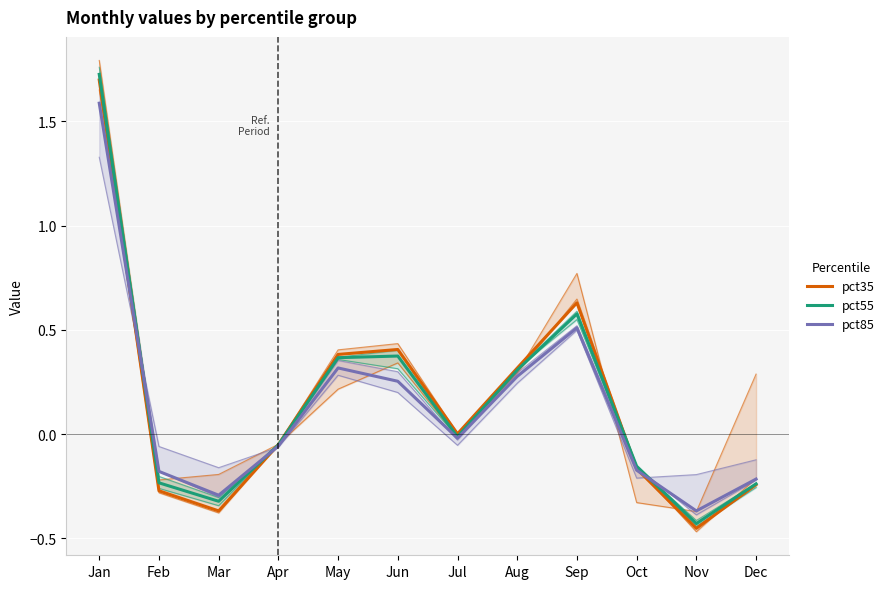

Which series has the largest range (max minus min)?

pct55